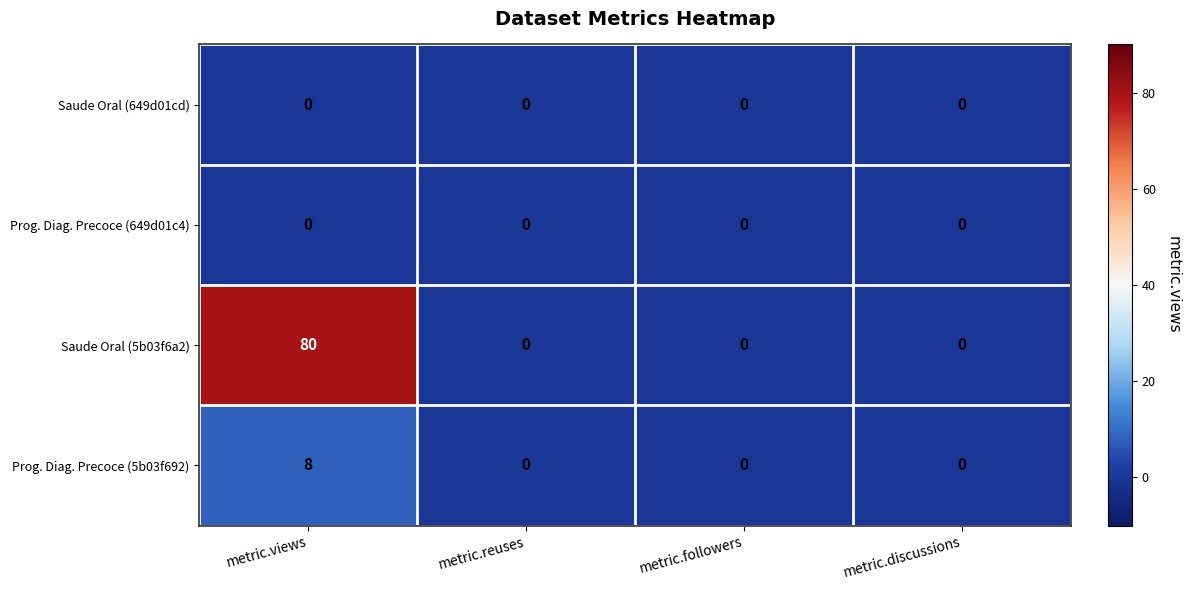

Which category has the highest value in the Prog. Diag. Precoce (5b03f692) series?

metric.views